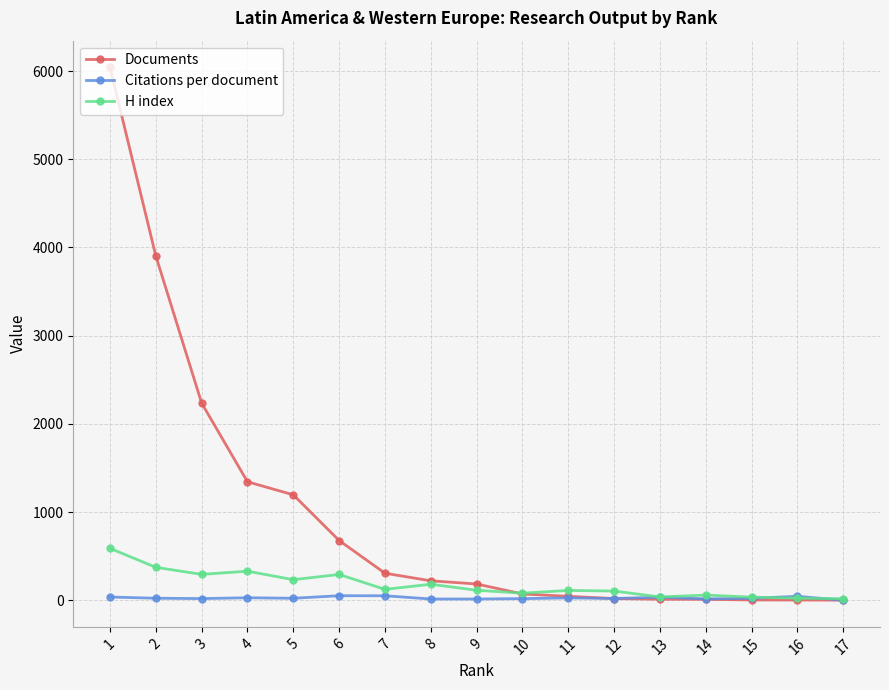

What is the value of the Citations per document point at the 7th from the left?

50.4